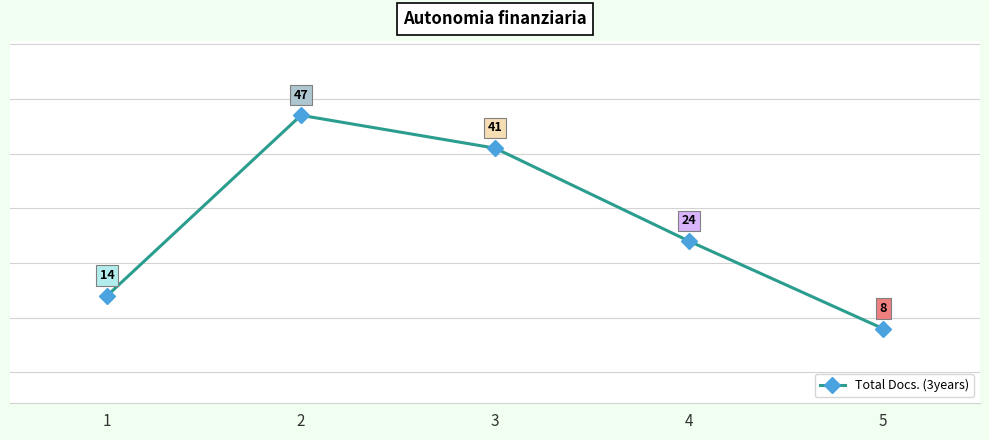

What is the change in value from 3 to 4?

-17